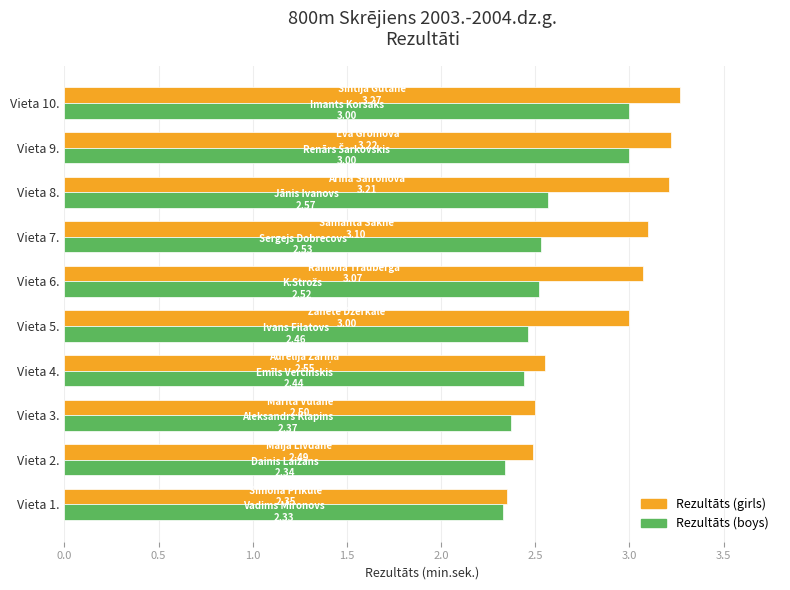

At which label is Rezultāts (girls) closest to 2?

Vieta 1.